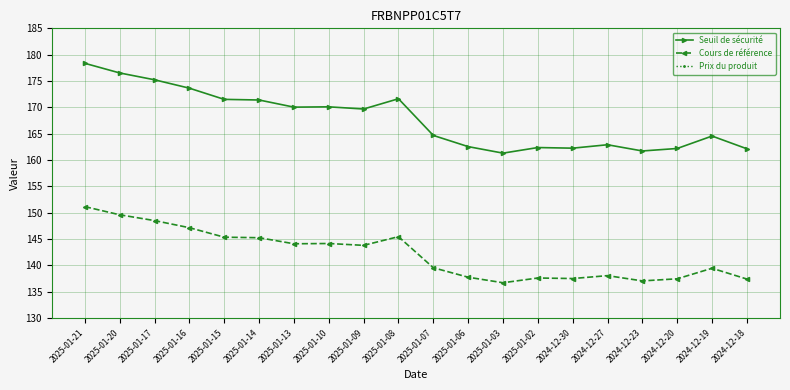

True or false: Seuil de sécurité and Cours de référence cross at least once.

False